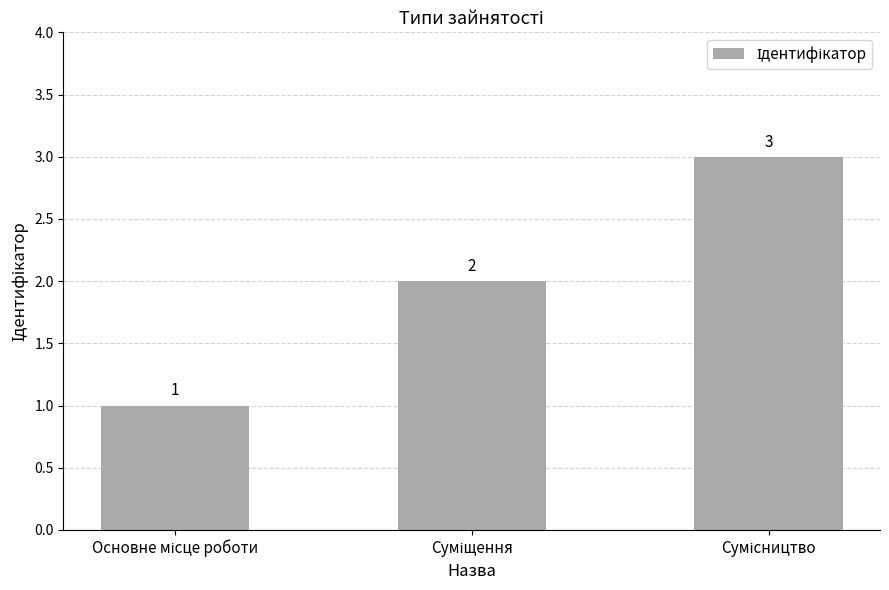

What is the sum of all values?

6